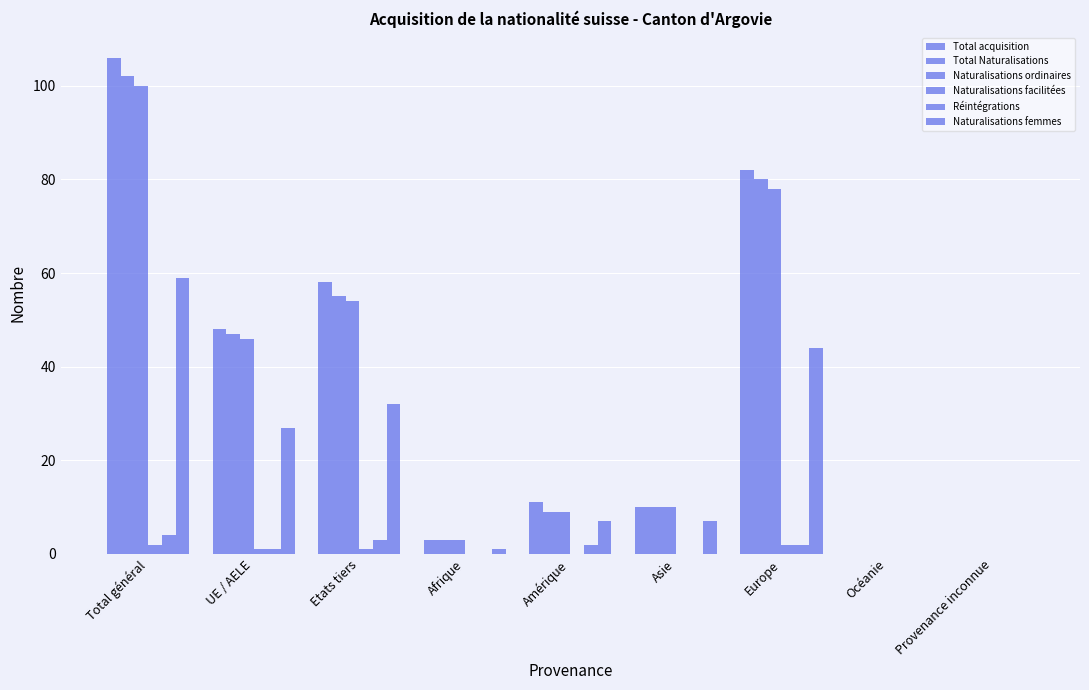

True or false: Naturalisations ordinaires has a value of 9 at Amérique.

True